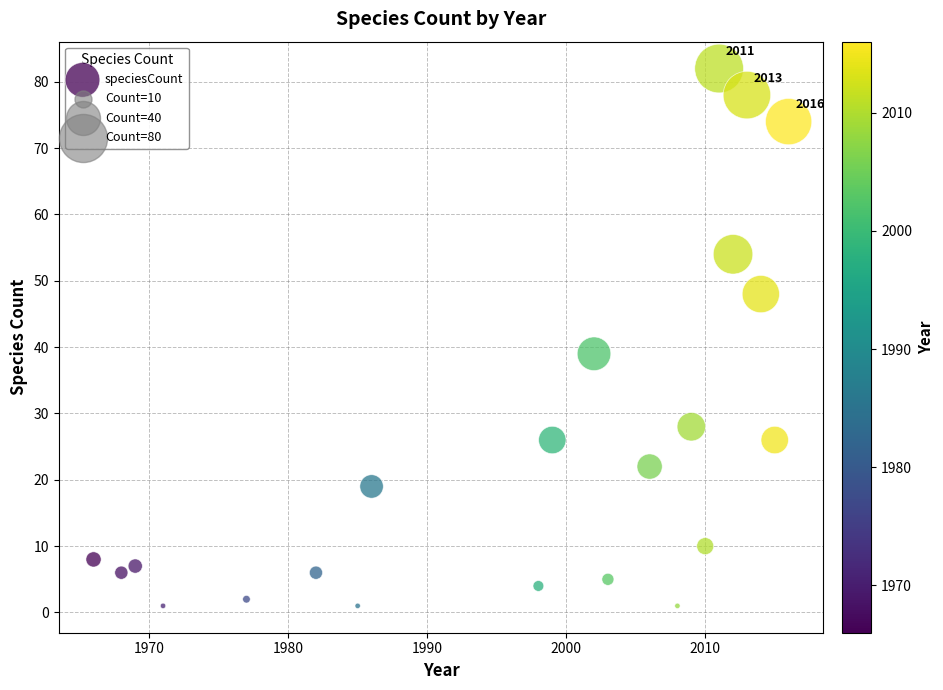

What Y value in the scatter plot is closest to 41?

39